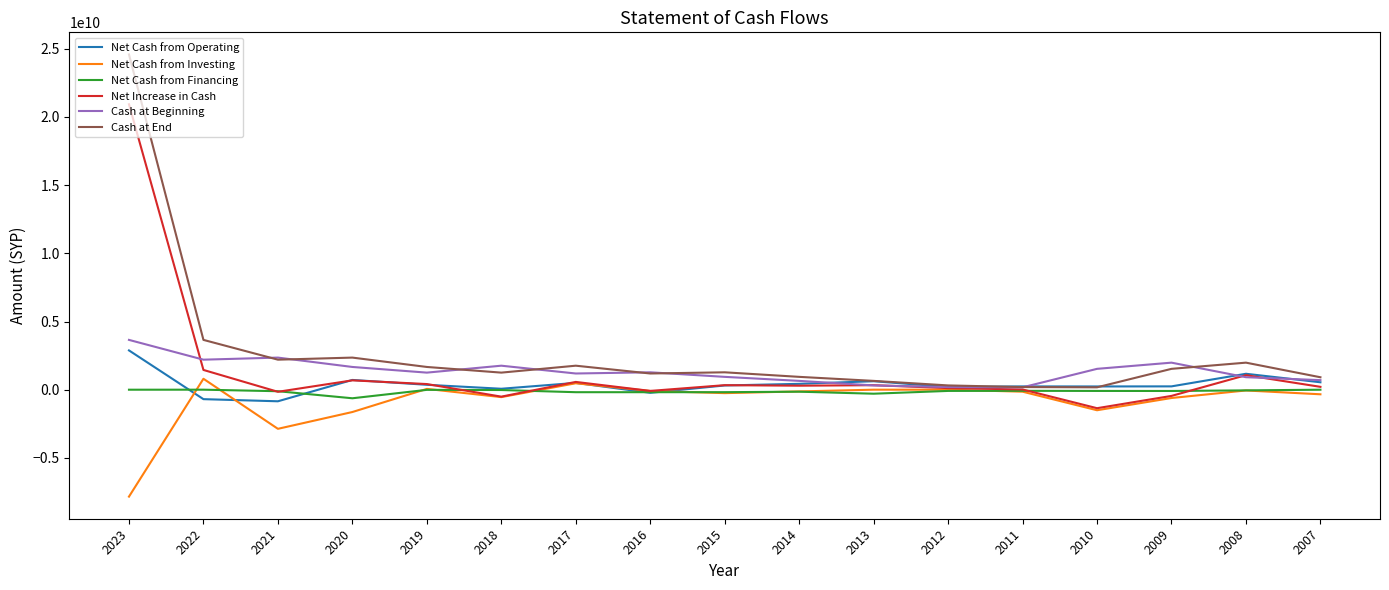

Is this an area chart (filled region under the line)?

No